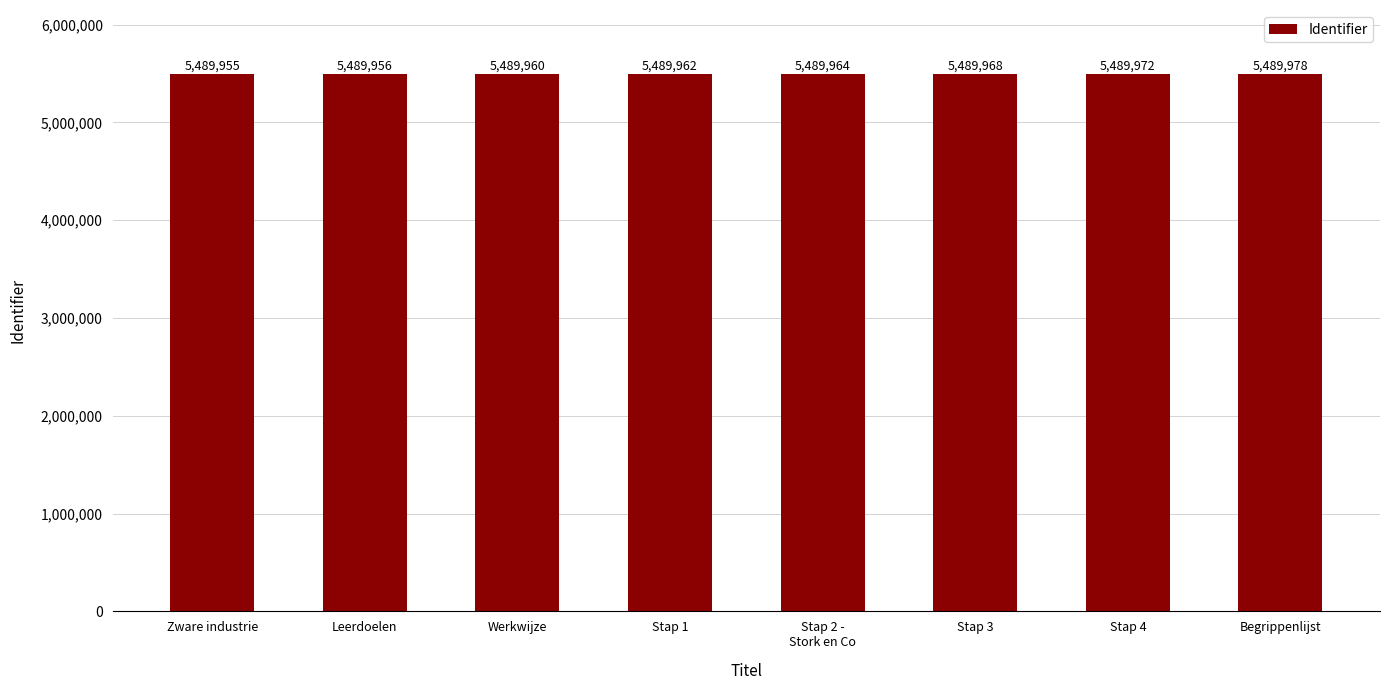

Rank the categories by value from lowest to highest.

Zware industrie, Leerdoelen, Werkwijze, Stap 1, Stap 2 -
Stork en Co, Stap 3, Stap 4, Begrippenlijst